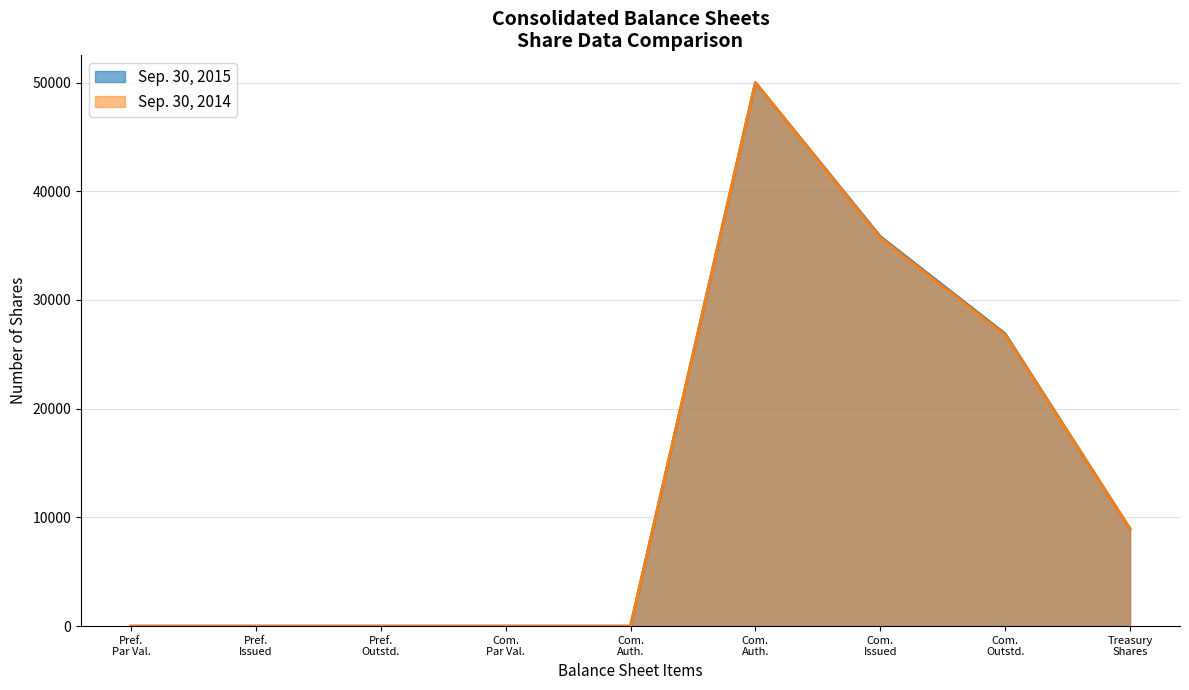

Count the number of categories in the chart.

9